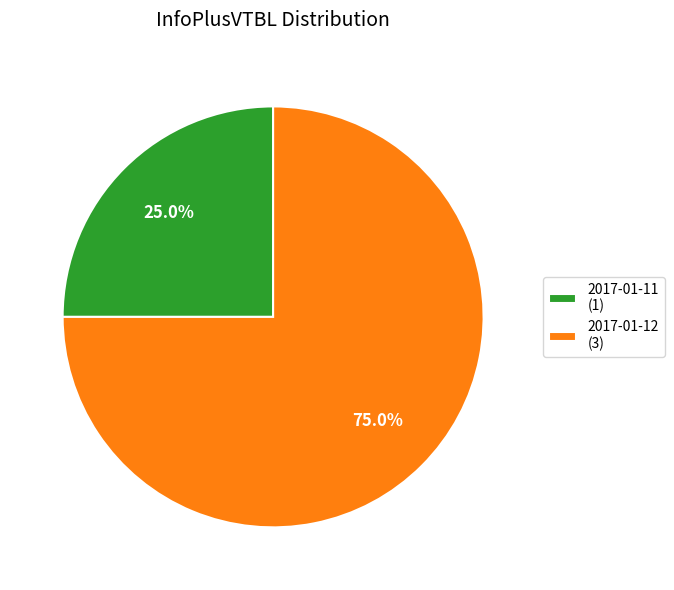

Between 2017-01-11 and 2017-01-12, which is larger?

2017-01-12